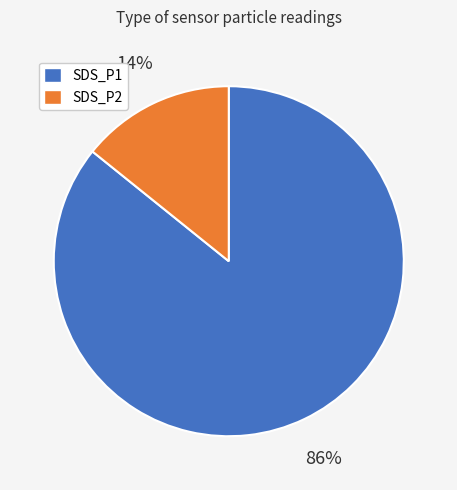

Count the number of slices in the pie.

2